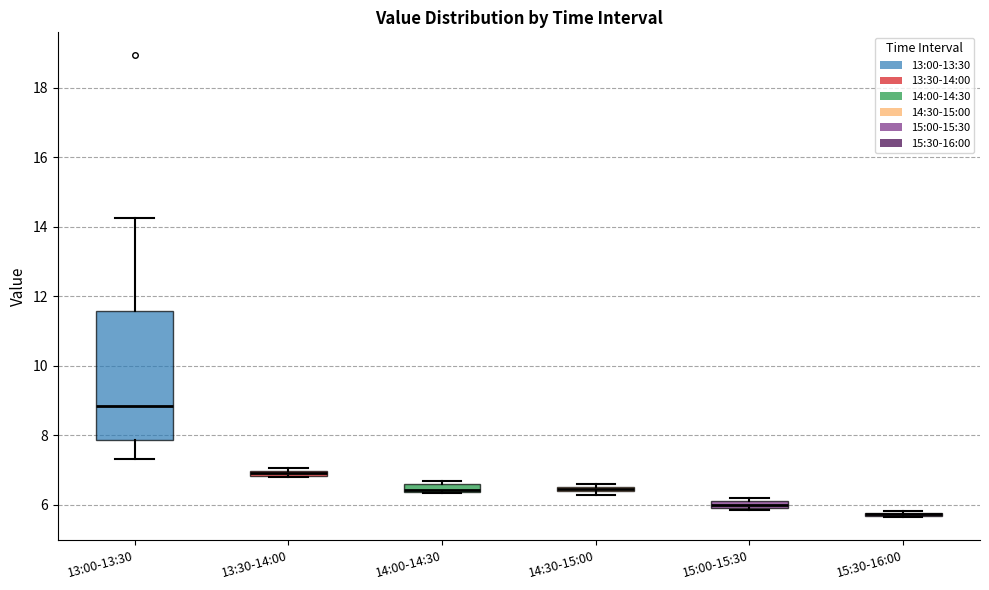

Comparing the boxes themselves (not the whiskers), which one is the tallest?

13:00-13:30